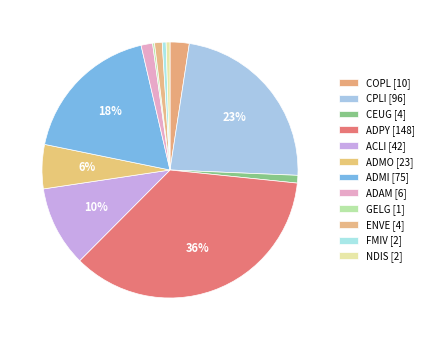

Which slice is the smallest?

GELG